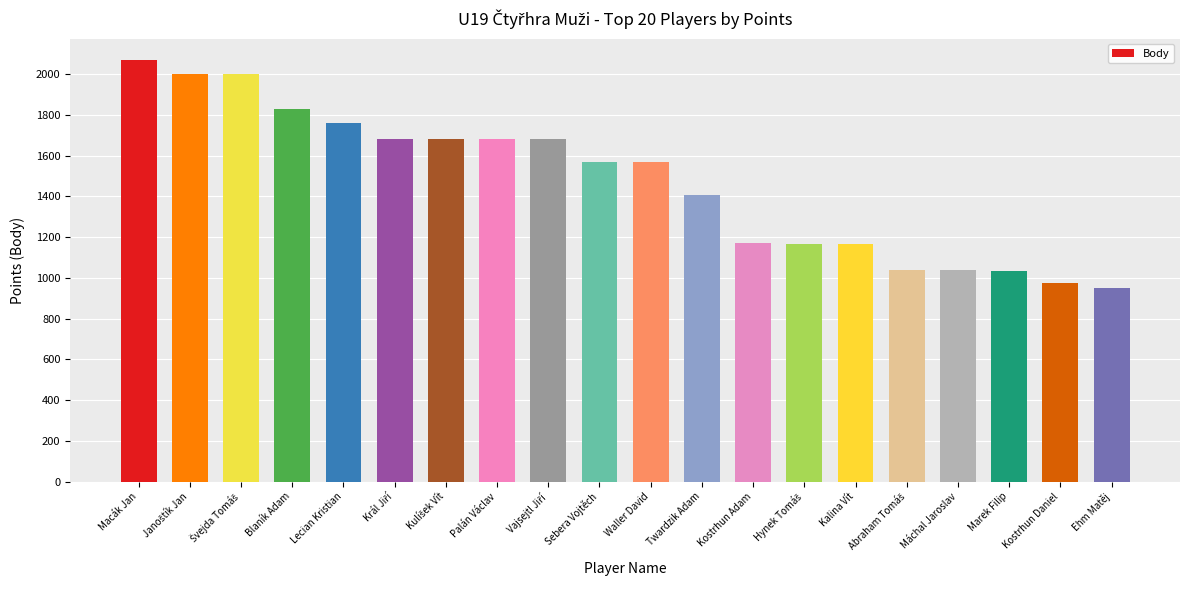

How many series are shown in this chart?

1